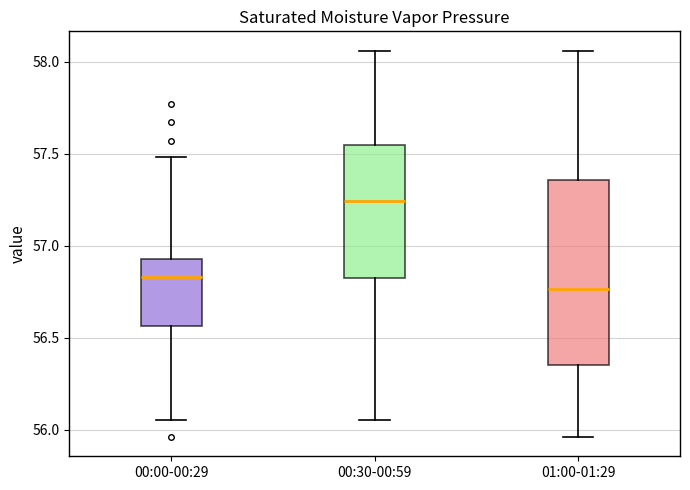

Which box's median line is the lowest?

01:00-01:29